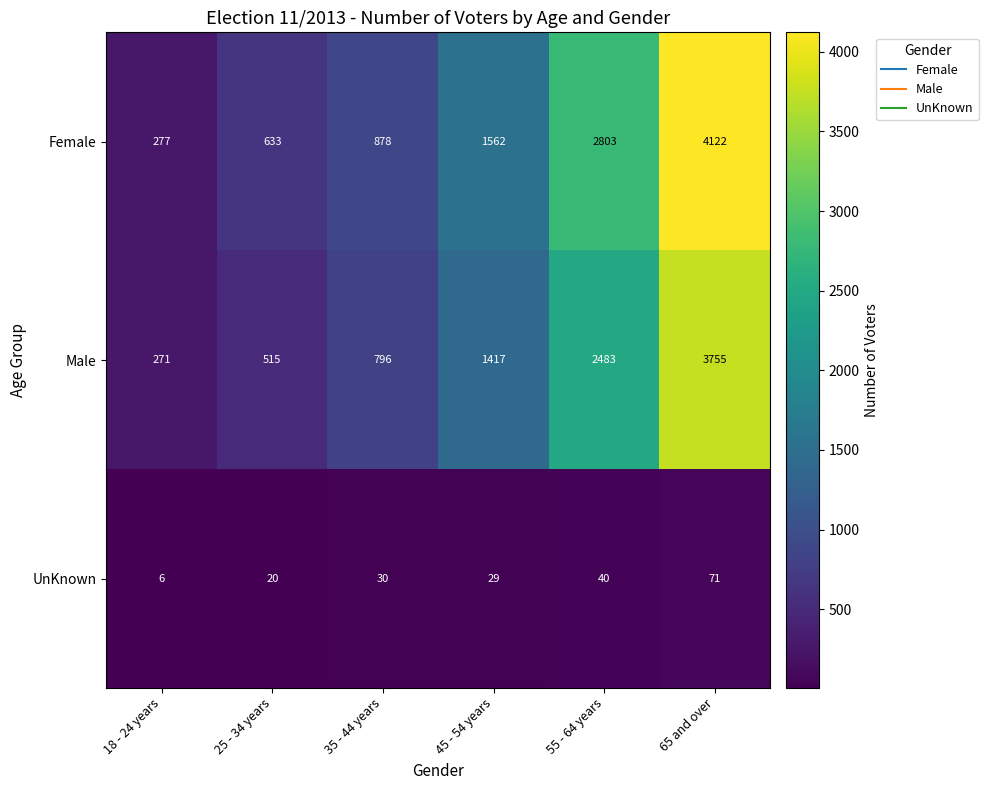

At how many categories does at least one series exceed 2088?

2